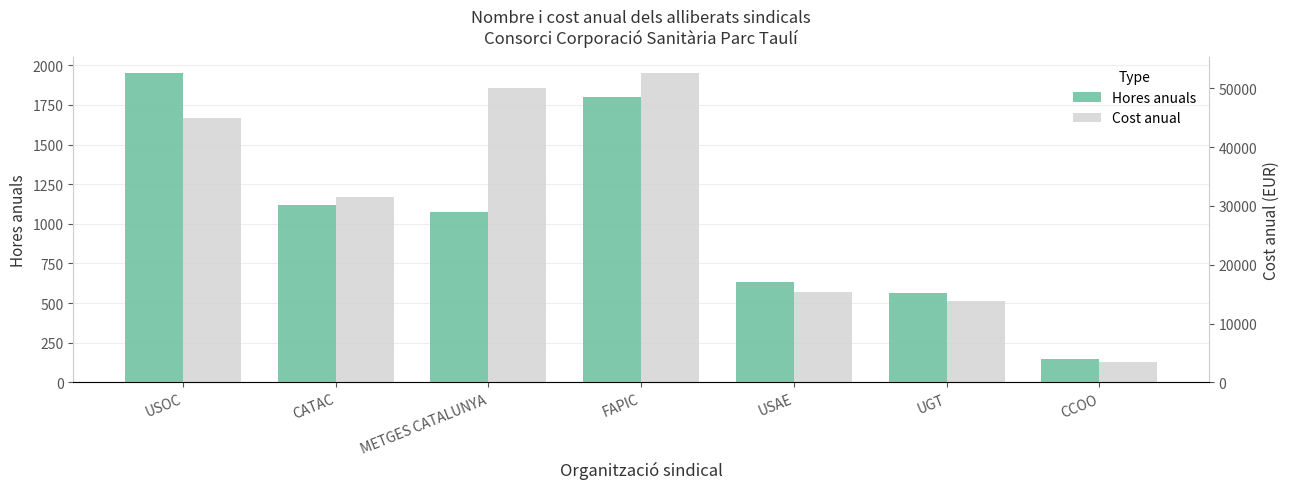

What position from the left is UGT?

6